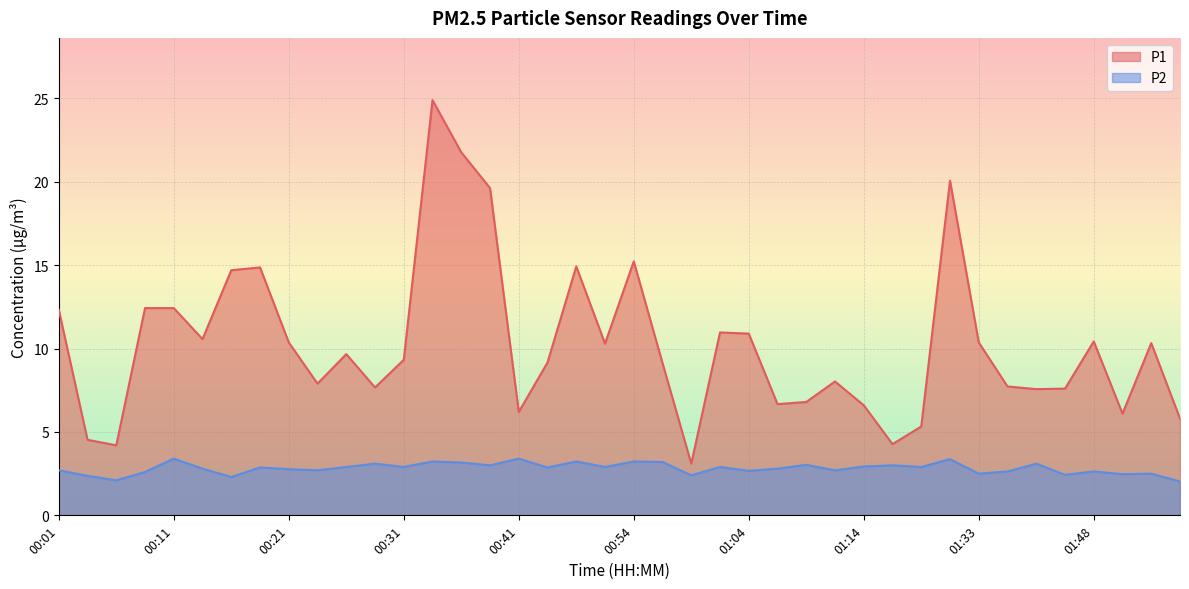

Which series has the widest spread of values?

P1